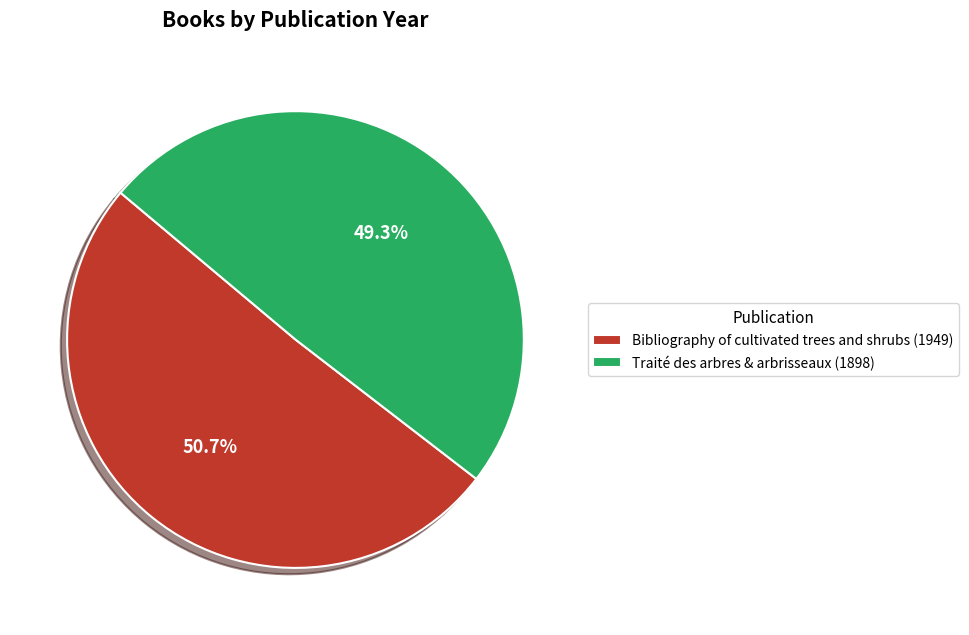

Combined, what portion of the pie is Traité des arbres & arbrisseaux (1898) and Bibliography of cultivated trees and shrubs (1949)?

100.0%